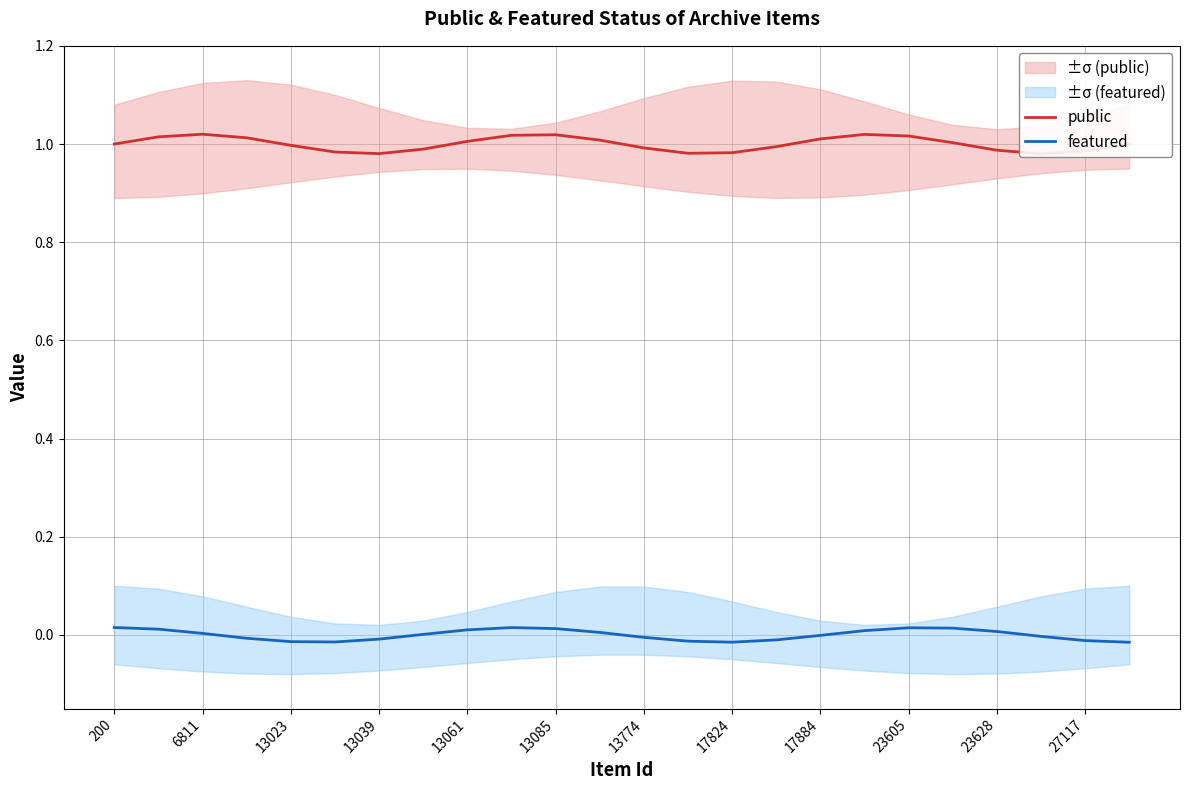

At how many categories does at least one series exceed 0?

24